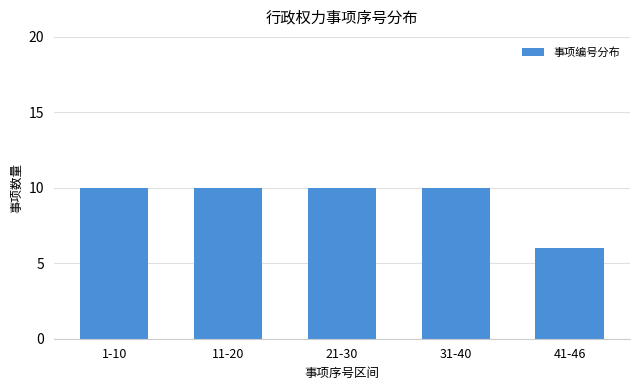

Reading left to right, transcribe all the data shown in this chart.

1-10=10	11-20=10	21-30=10	31-40=10	41-46=6